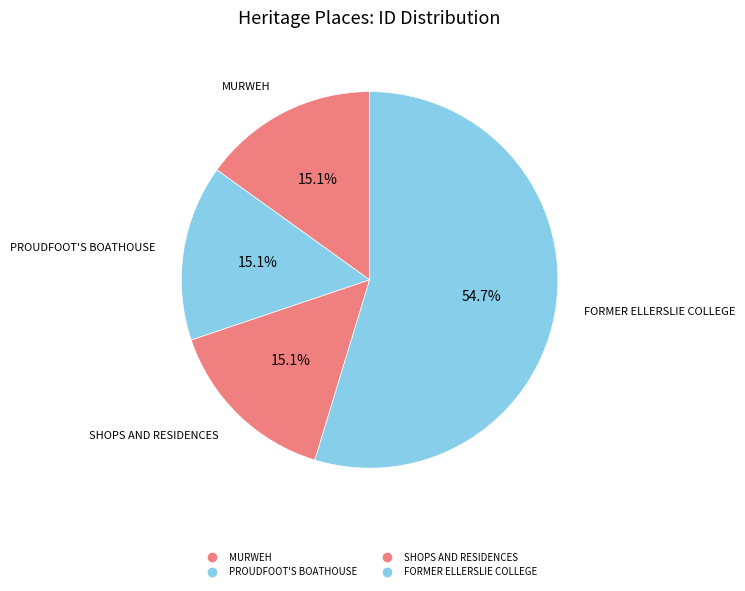

Which category has the smallest portion of the pie?

MURWEH